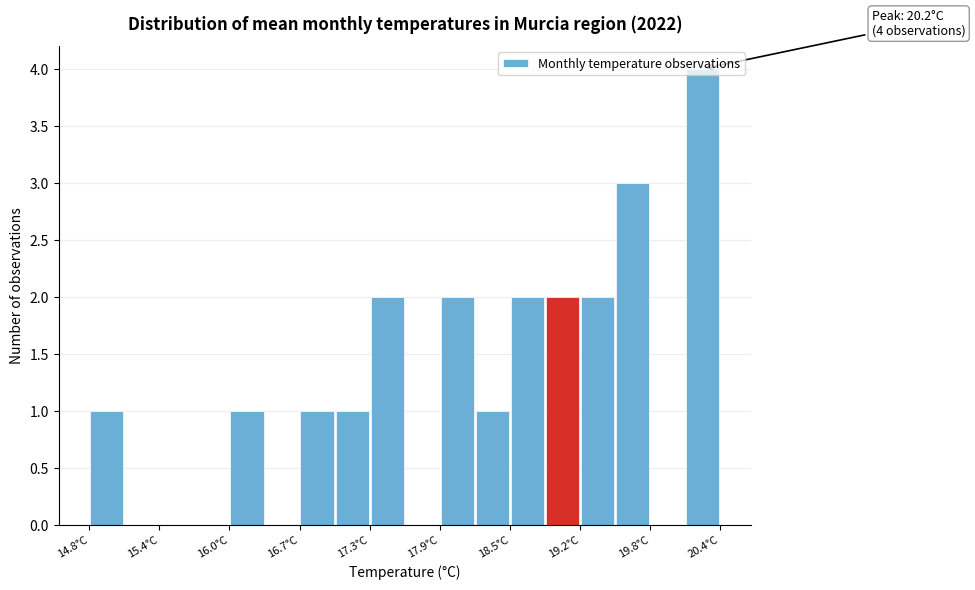

Read against the x-axis, roughly where is the centre of the tallest bar?

20.2